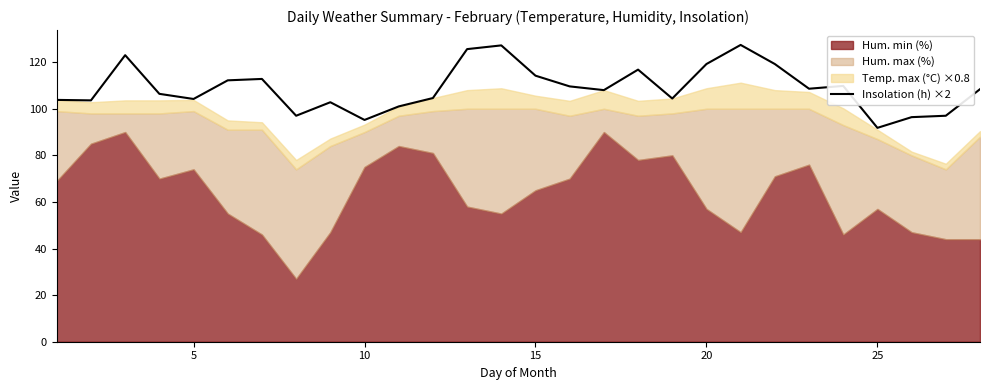

What is the highest value of the Insolation (h) ×2 series?

127.4